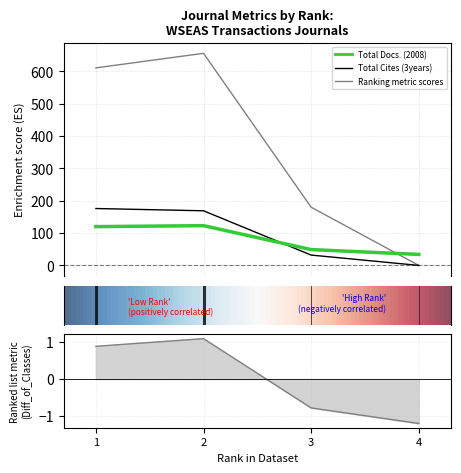

How many values in the Total Cites (3years) series are below 169?

2